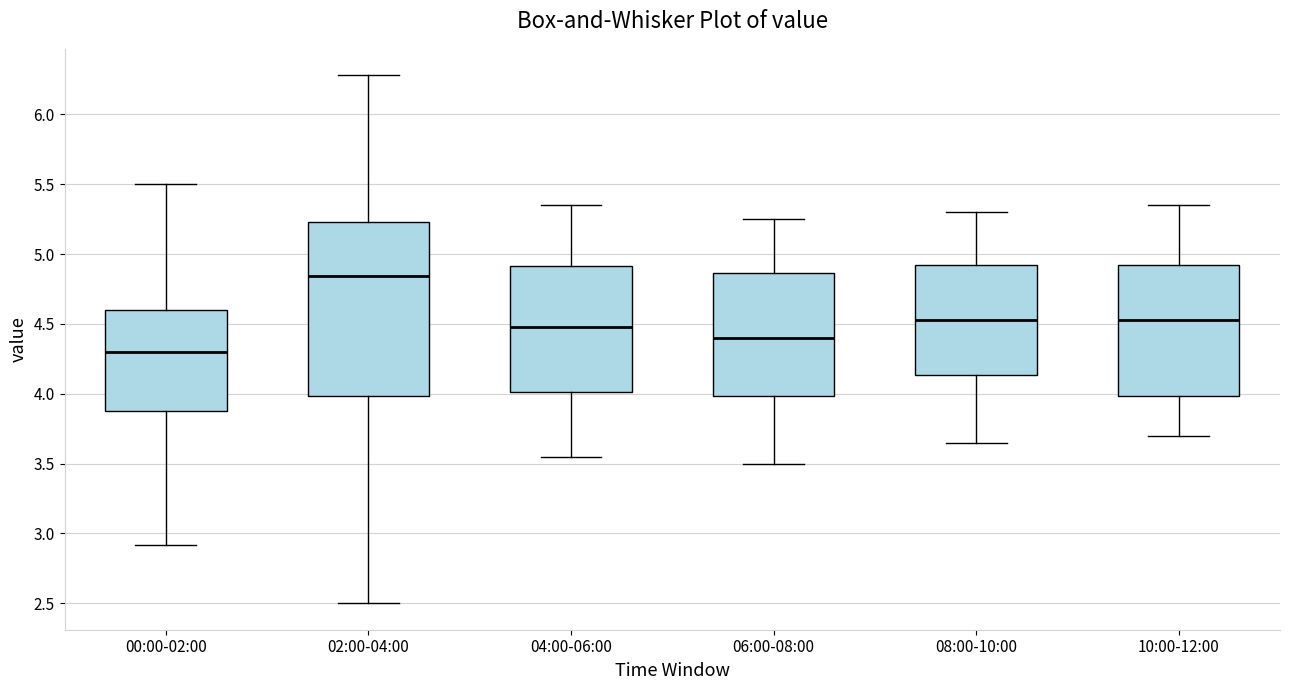

Reading left to right, transcribe this box plot: for each box, give where its median line is, the range the box spans, and where its two whiskers end, as read against the y-axis. The values are not printed on the chart, so give them approximately, as read against the axis.

00:00-02:00: median 4.30, box 3.90 to 4.60, whiskers 2.90 to 5.50
02:00-04:00: median 4.85, box 4.00 to 5.25, whiskers 2.50 to 6.30
04:00-06:00: median 4.50, box 4.00 to 4.90, whiskers 3.55 to 5.35
06:00-08:00: median 4.40, box 4.00 to 4.85, whiskers 3.50 to 5.25
08:00-10:00: median 4.55, box 4.15 to 4.95, whiskers 3.65 to 5.30
10:00-12:00: median 4.55, box 4.00 to 4.95, whiskers 3.70 to 5.35